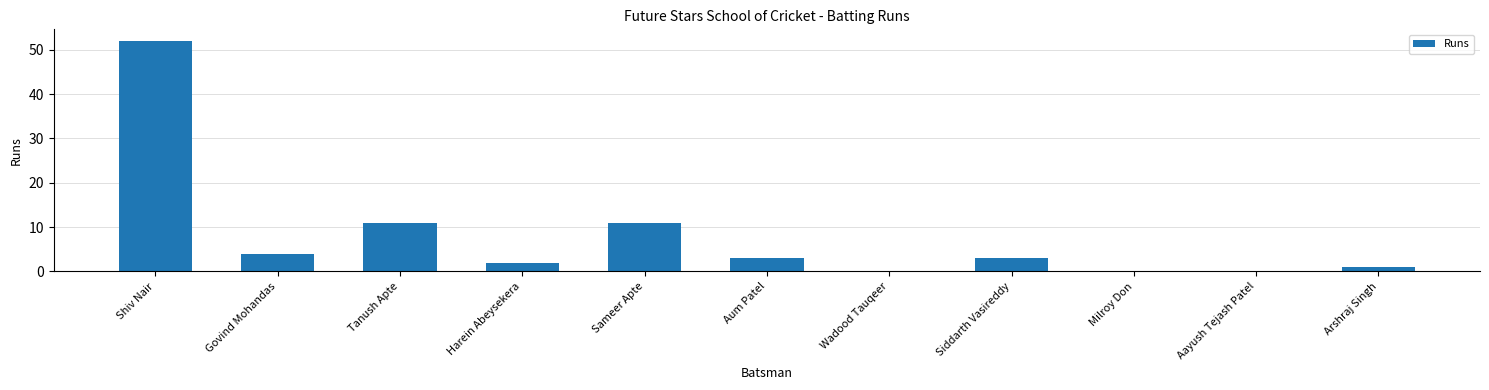

The value at Harein Abeysekera is 2. True or false?

True